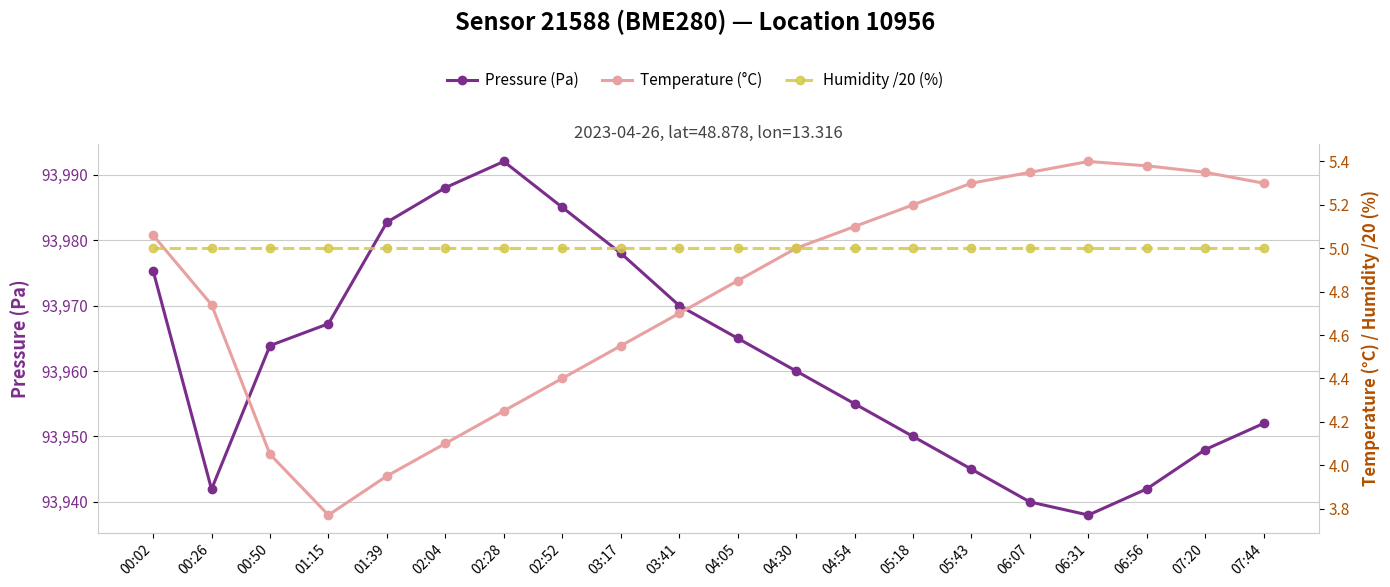

How many data points in Pressure (Pa) are above 93963?

10